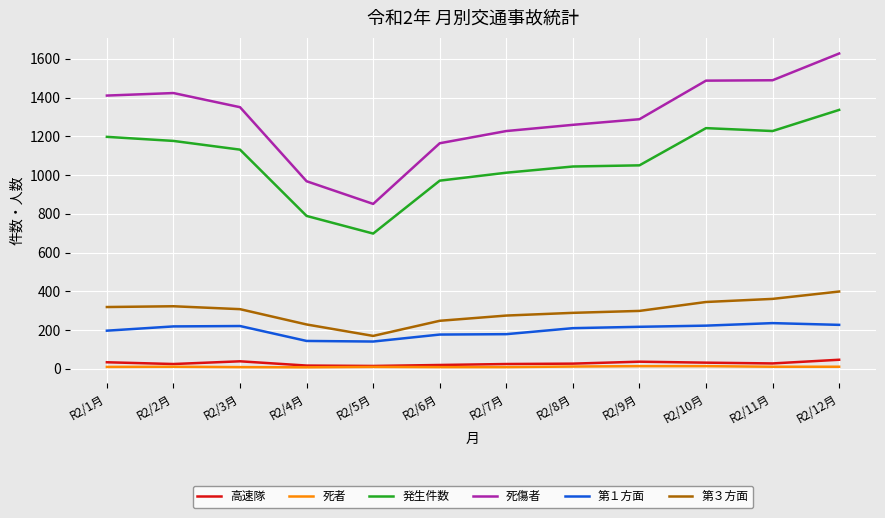

What is the sum of the 第１方面 values at R2/12月 and R2/10月?

450